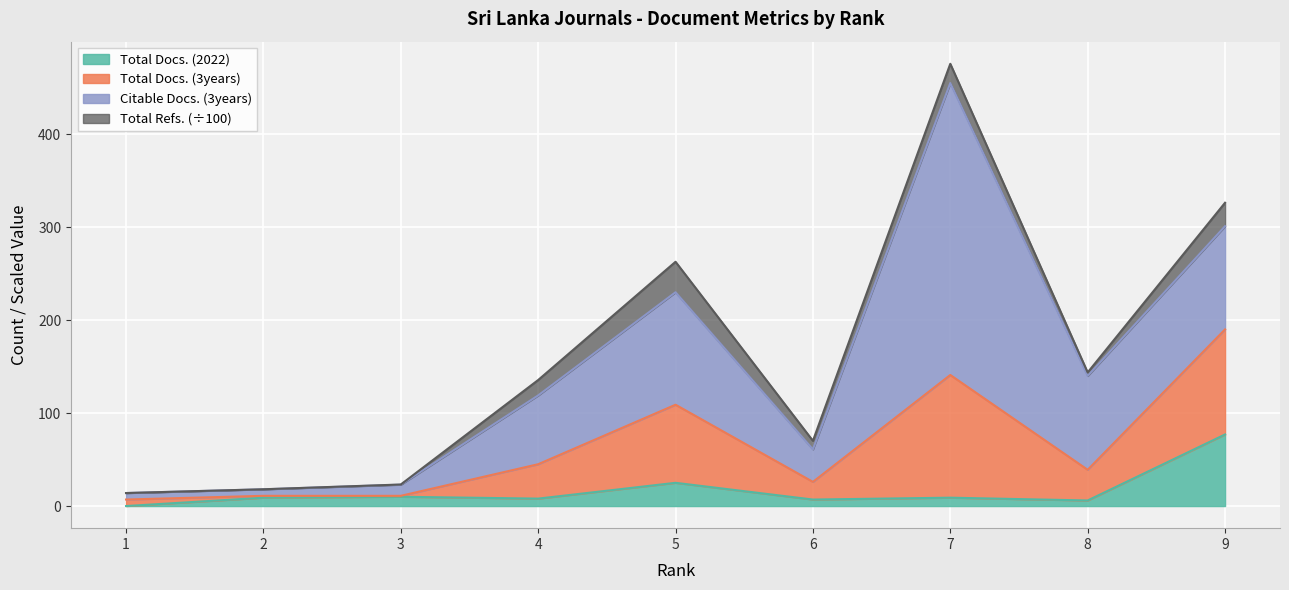

How many categories are shown in the chart?

9